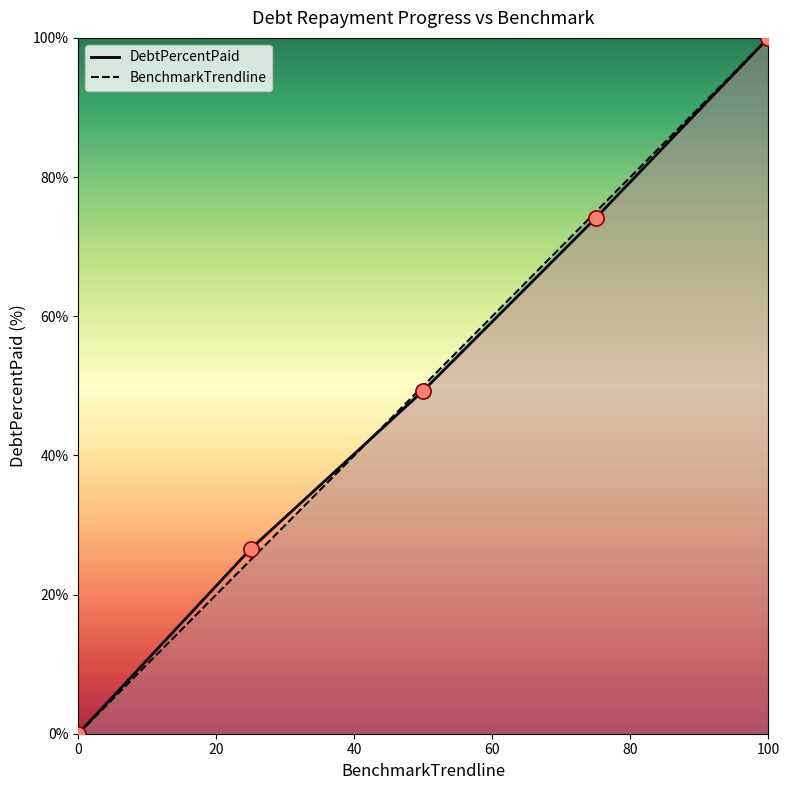

What are all the series names shown in the legend?

DebtPercentPaid, BenchmarkTrendline